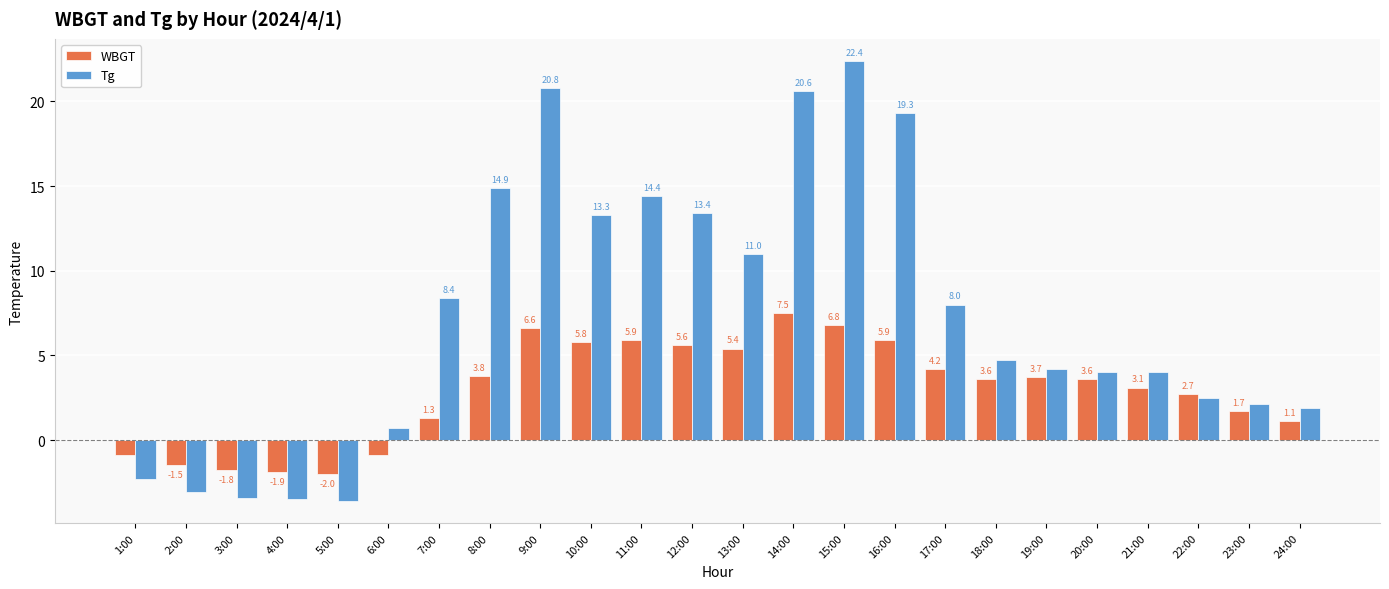

Reading left to right, extract all data points from this chart.

WBGT: 1:00=-0.9	2:00=-1.5	3:00=-1.8	4:00=-1.9	5:00=-2.0	6:00=-0.9	7:00=1.3	8:00=3.8	9:00=6.6	10:00=5.8	11:00=5.9	12:00=5.6	13:00=5.4	14:00=7.5	15:00=6.8	16:00=5.9	17:00=4.2	18:00=3.6	19:00=3.7	20:00=3.6	21:00=3.1	22:00=2.7	23:00=1.7	24:00=1.1
Tg: 1:00=-2.3	2:00=-3.1	3:00=-3.4	4:00=-3.5	5:00=-3.6	6:00=0.7	7:00=8.4	8:00=14.9	9:00=20.8	10:00=13.3	11:00=14.4	12:00=13.4	13:00=11.0	14:00=20.6	15:00=22.4	16:00=19.3	17:00=8.0	18:00=4.7	19:00=4.2	20:00=4.0	21:00=4.0	22:00=2.5	23:00=2.1	24:00=1.9